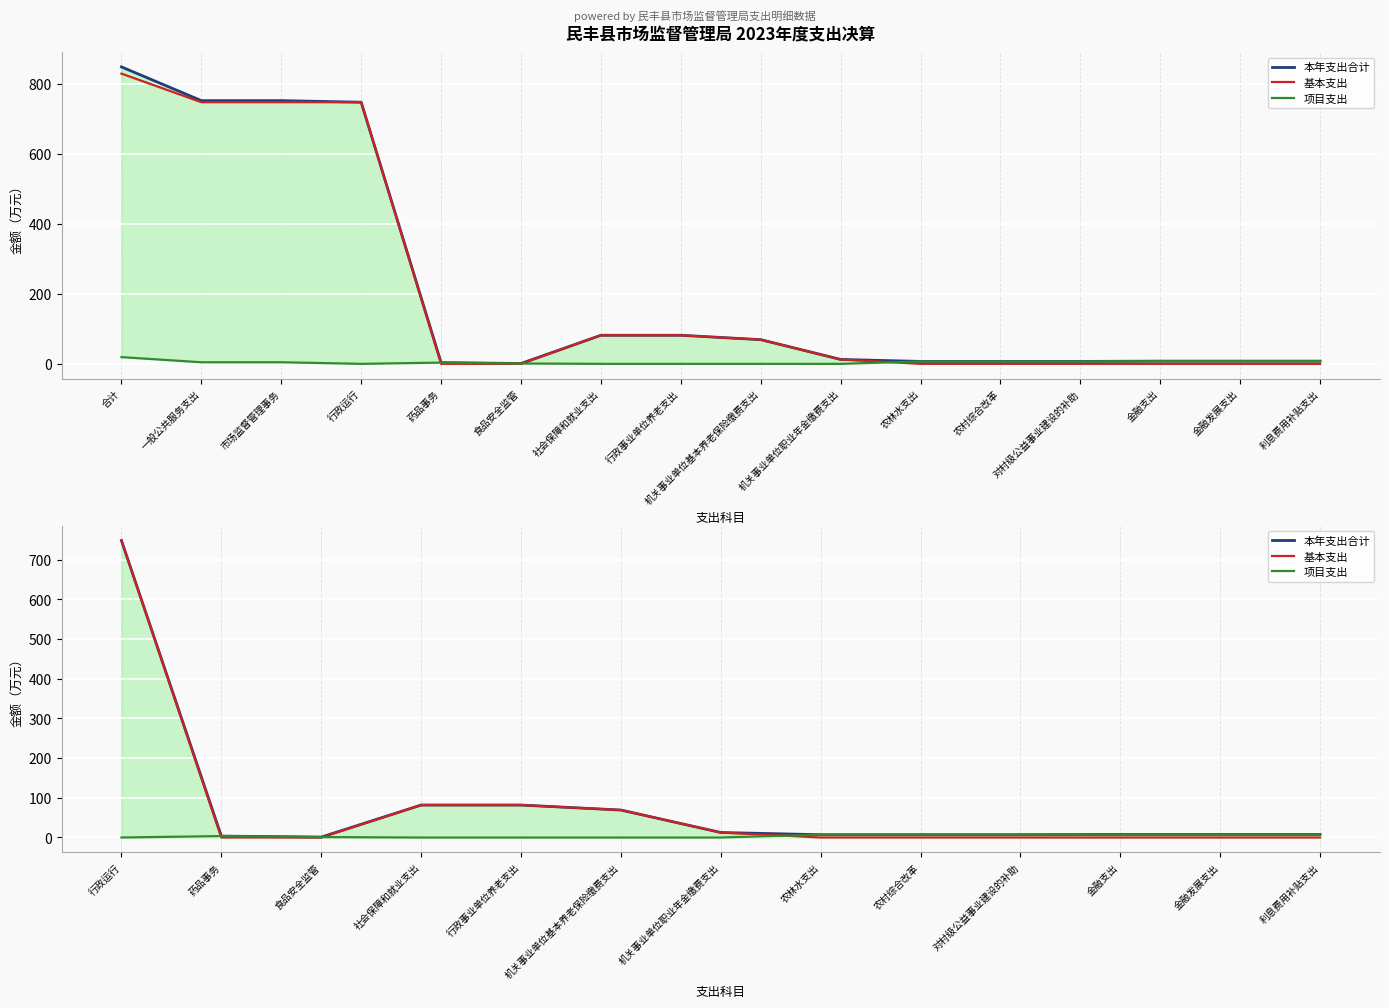

Which category has the highest value in the 本年支出合计 series?

行政运行